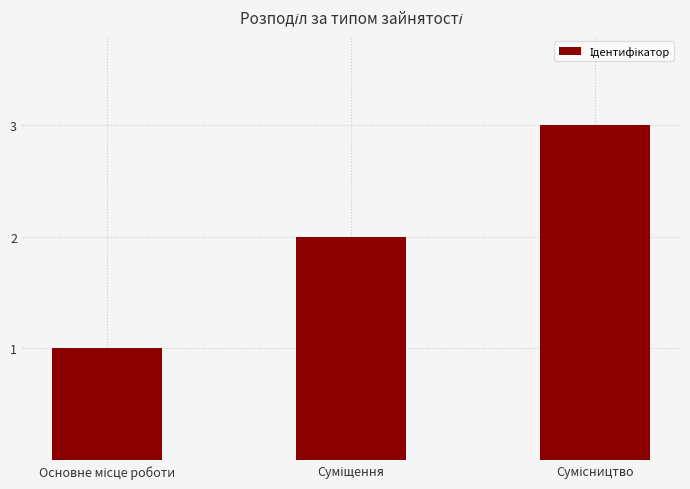

How many categories are shown in the chart?

3